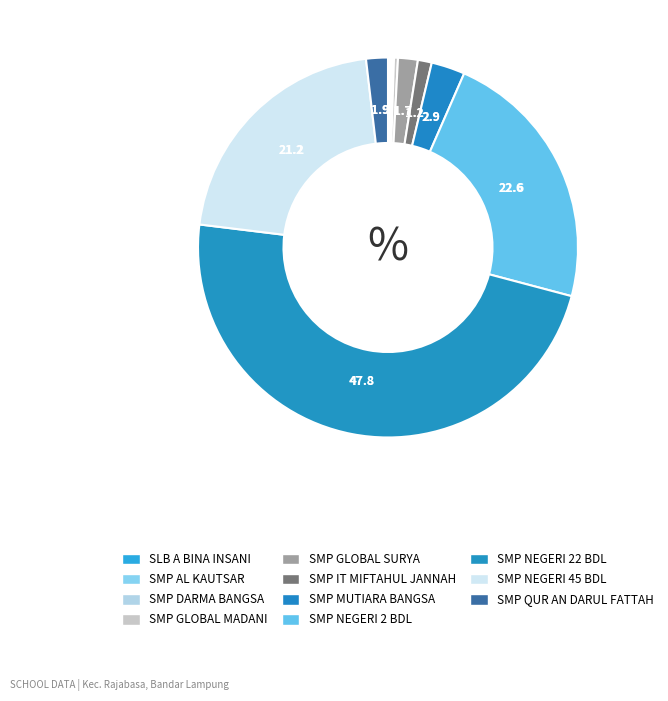

Rank the categories by value from lowest to highest.

SLB A BINA INSANI, SMP AL KAUTSAR, SMP DARMA BANGSA, SMP GLOBAL MADANI, SMP IT MIFTAHUL JANNAH, SMP GLOBAL SURYA, SMP QUR AN DARUL FATTAH, SMP MUTIARA BANGSA, SMP NEGERI 45 BANDAR LAMPUNG, SMP NEGERI 2 BANDAR LAMPUNG, SMP NEGERI 22 BANDAR LAMPUNG